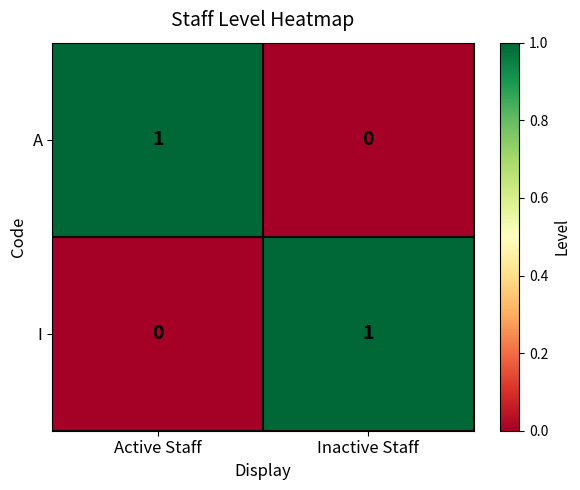

Which category has the lowest value in the I series?

Active Staff